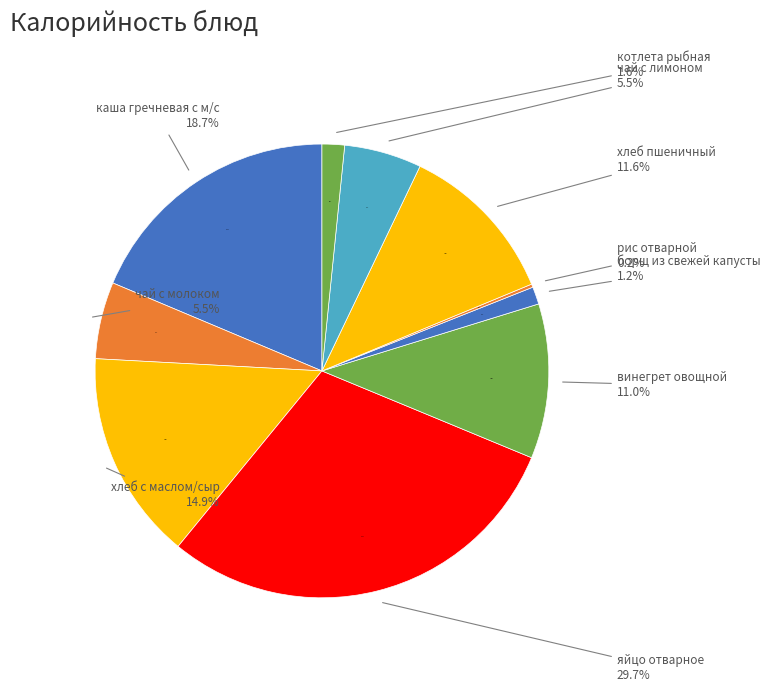

Count the number of slices in the pie.

10